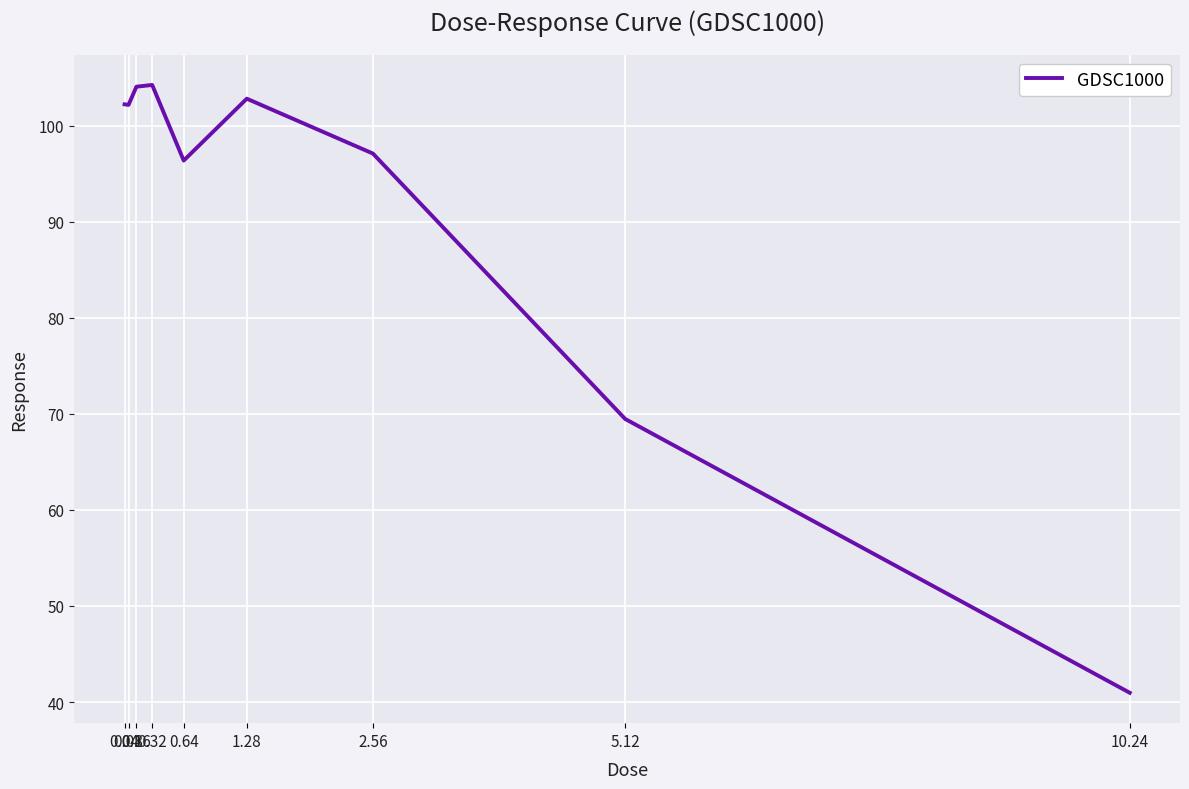

Is it true that the value at 2.56 is 97.1?

True